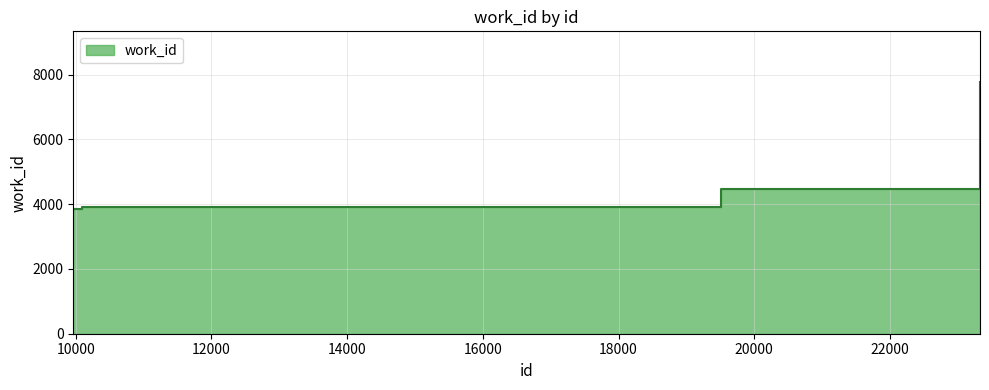

Rank the categories by value from highest to lowest.

23328, 19508, 10096, 9963, 9965